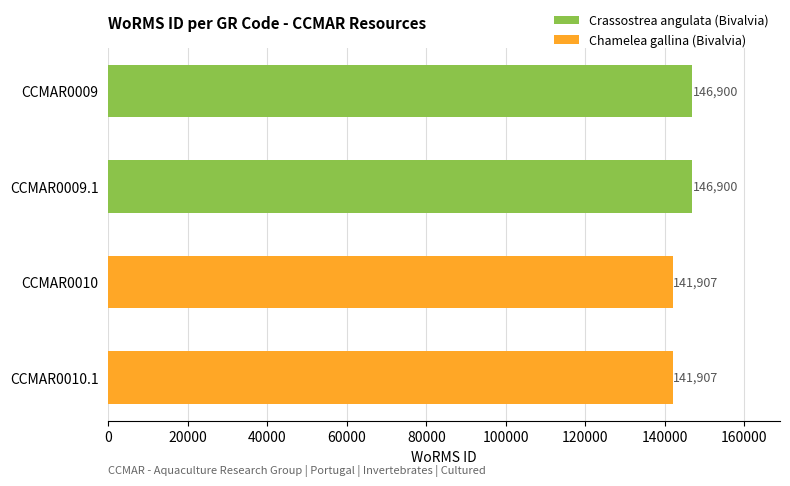

What is the minimum value shown in the chart?

141907